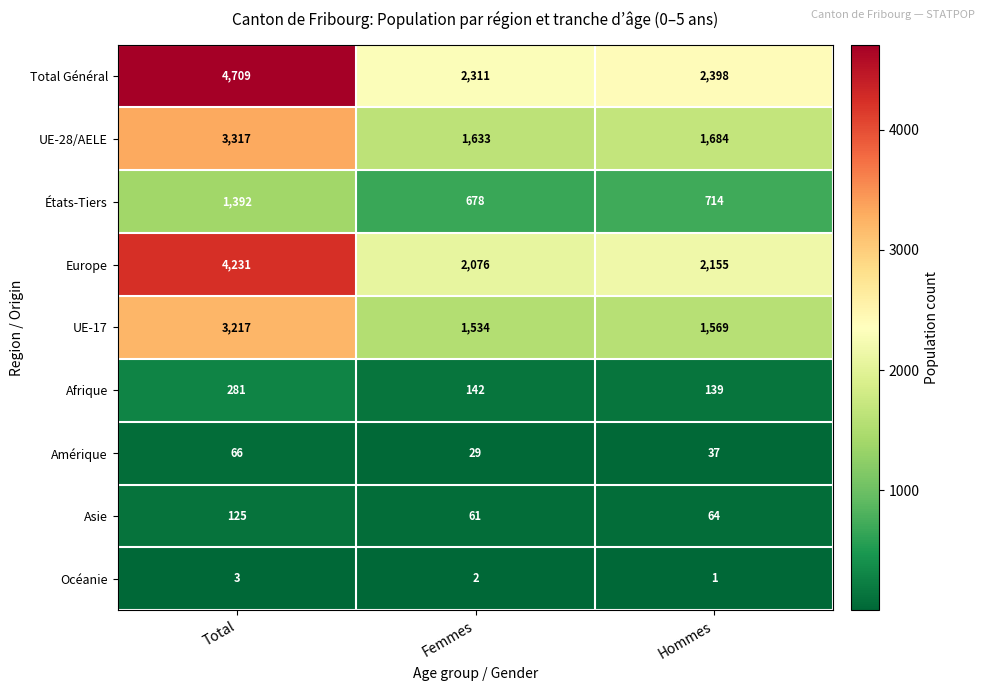

At Femmes, list the series in order from smallest to largest.

Océanie, Amérique, Asie, Afrique, États-Tiers, UE-17, UE-28/AELE, Europe, Total Général